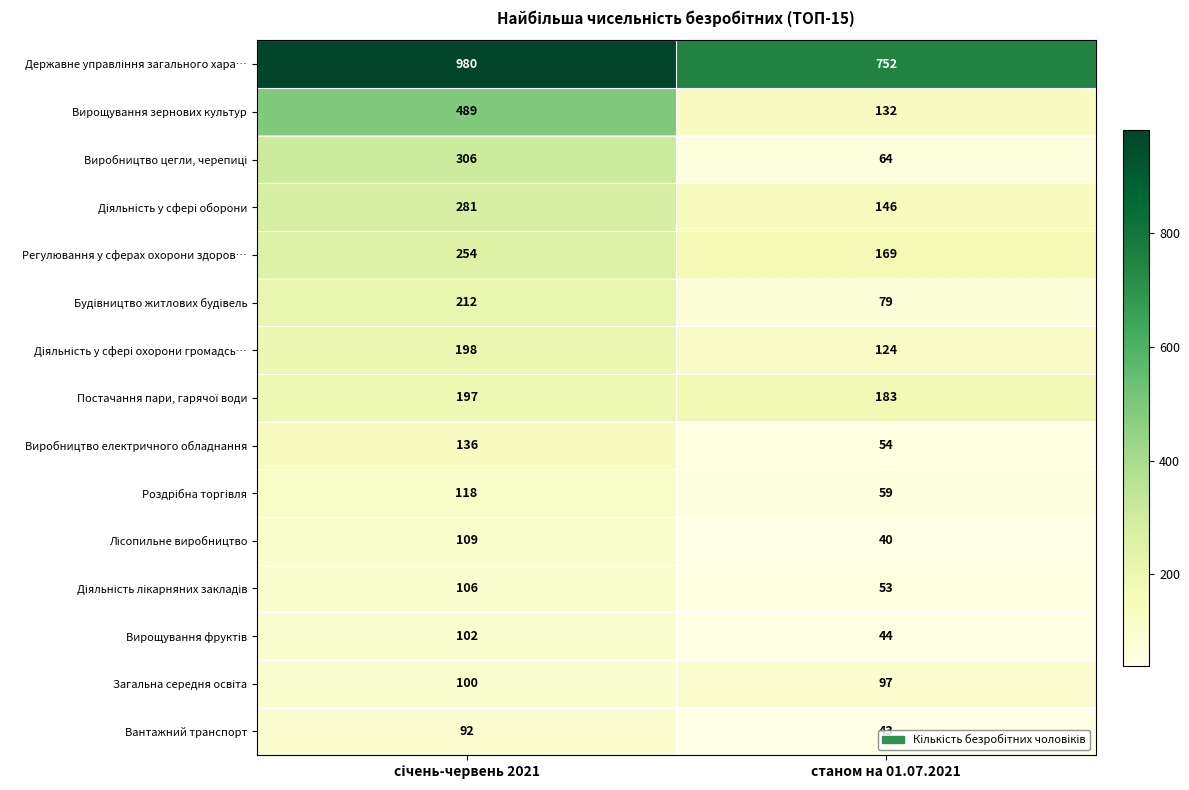

What is the difference between the highest and lowest values at станом на 01.07.2021?

712